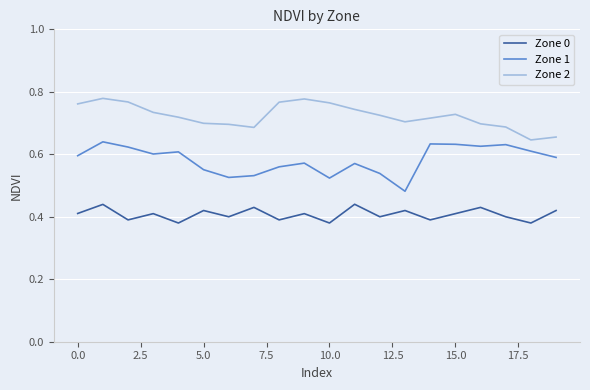

Rank the series by their average value, from lowest to highest.

Zone 0, Zone 1, Zone 2